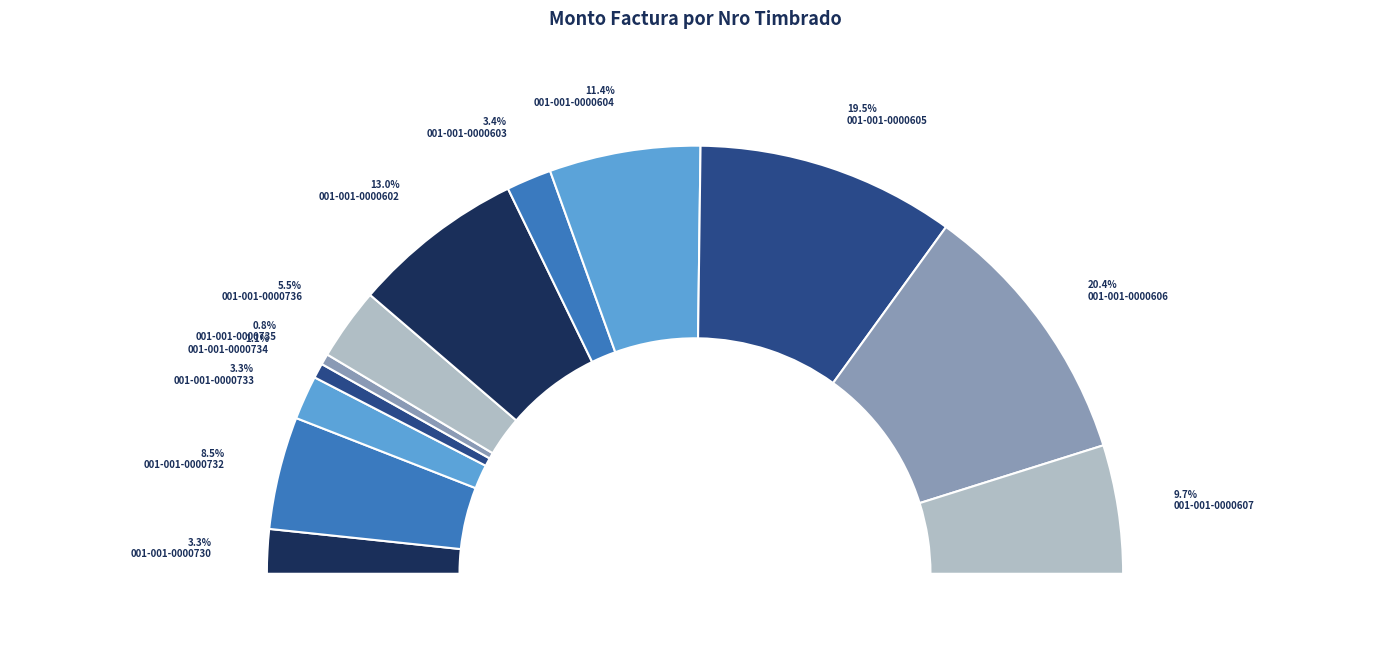

What percentage do 001-001-0000734 and 001-001-0000730 together represent?

4.5%